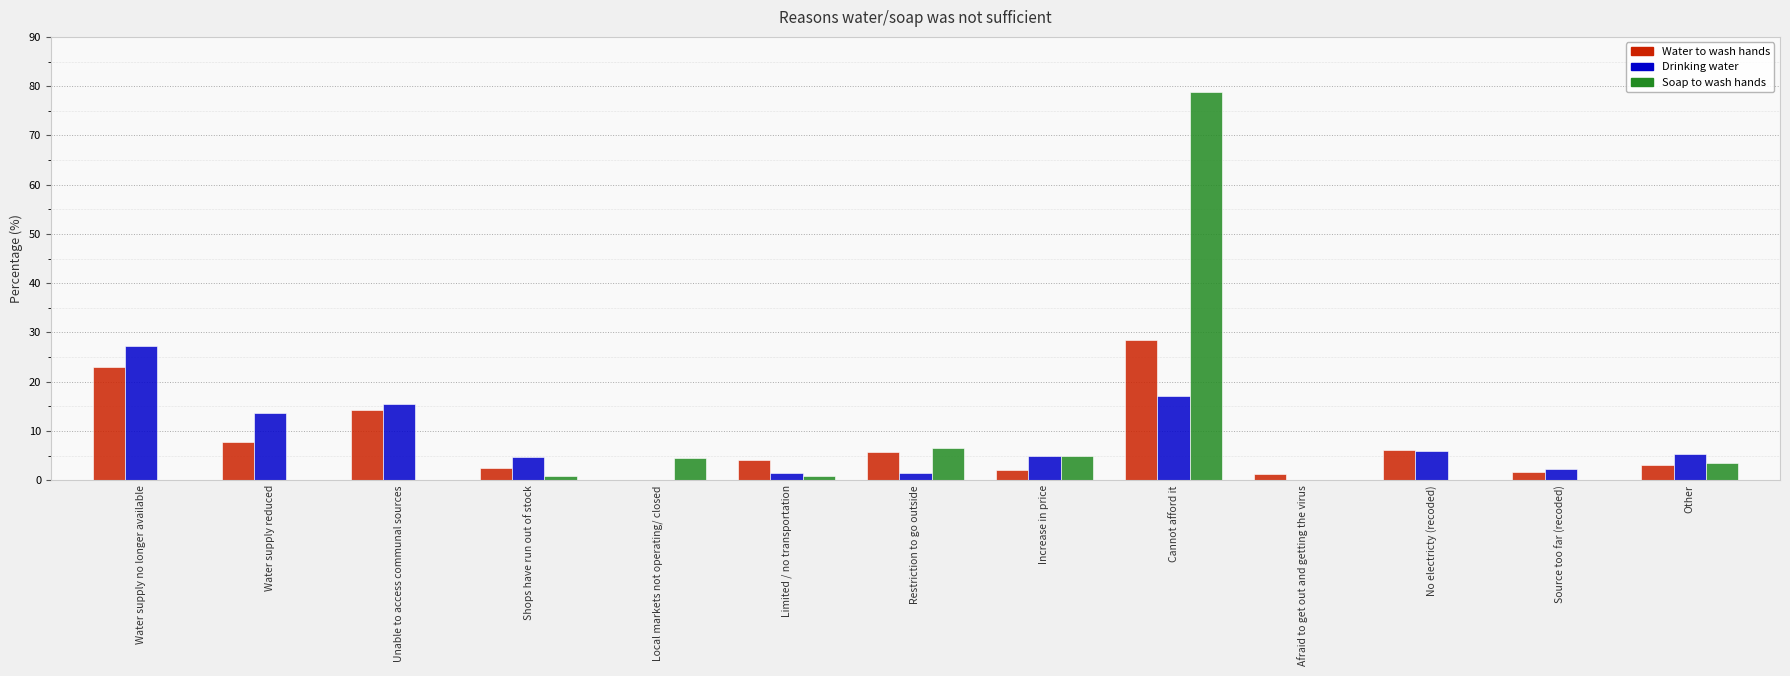

What is the approximate value of Drinking water at Source too far (recoded)?

2.4